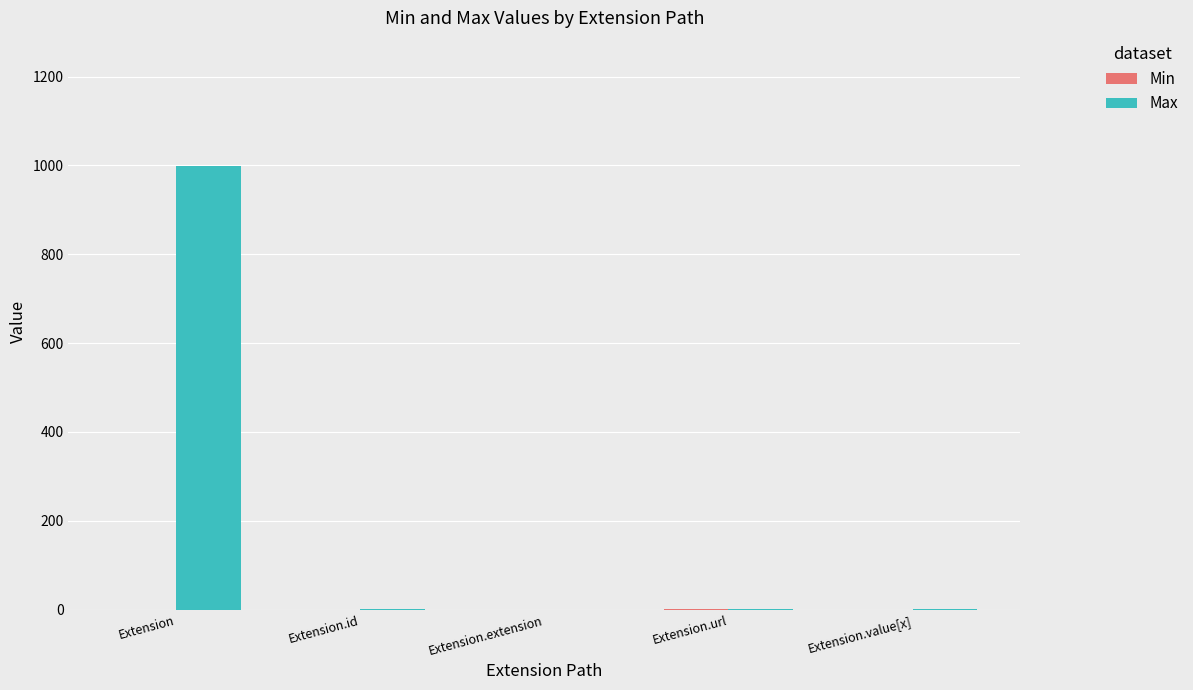

What is the greatest value displayed?

999